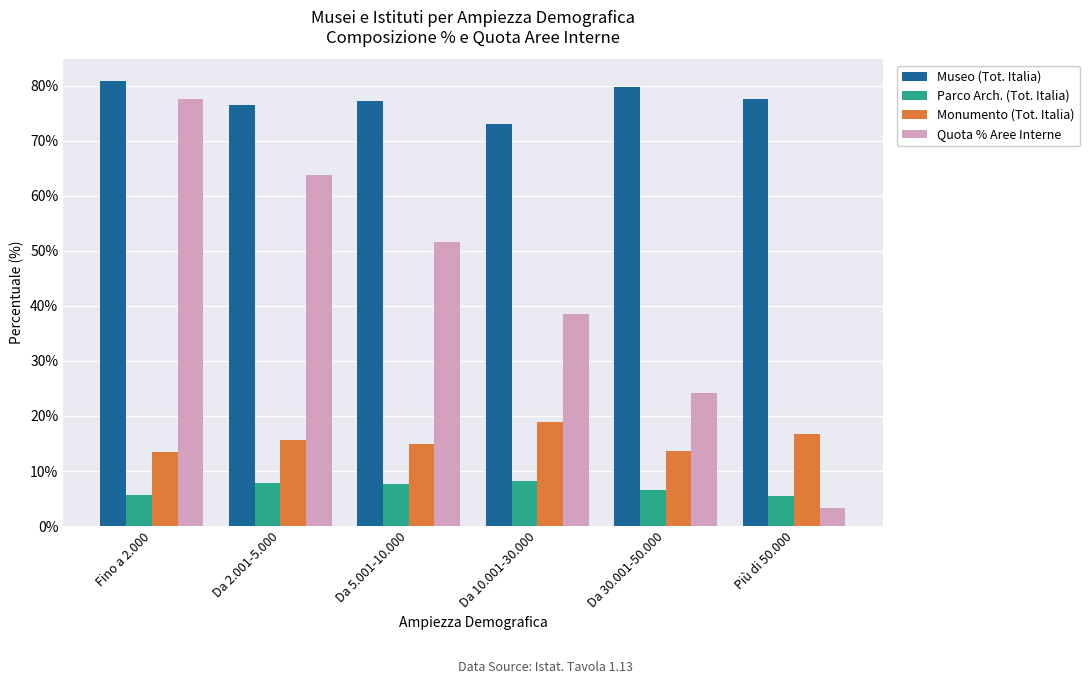

Are the bars grouped side by side (vs. stacked)?

Yes